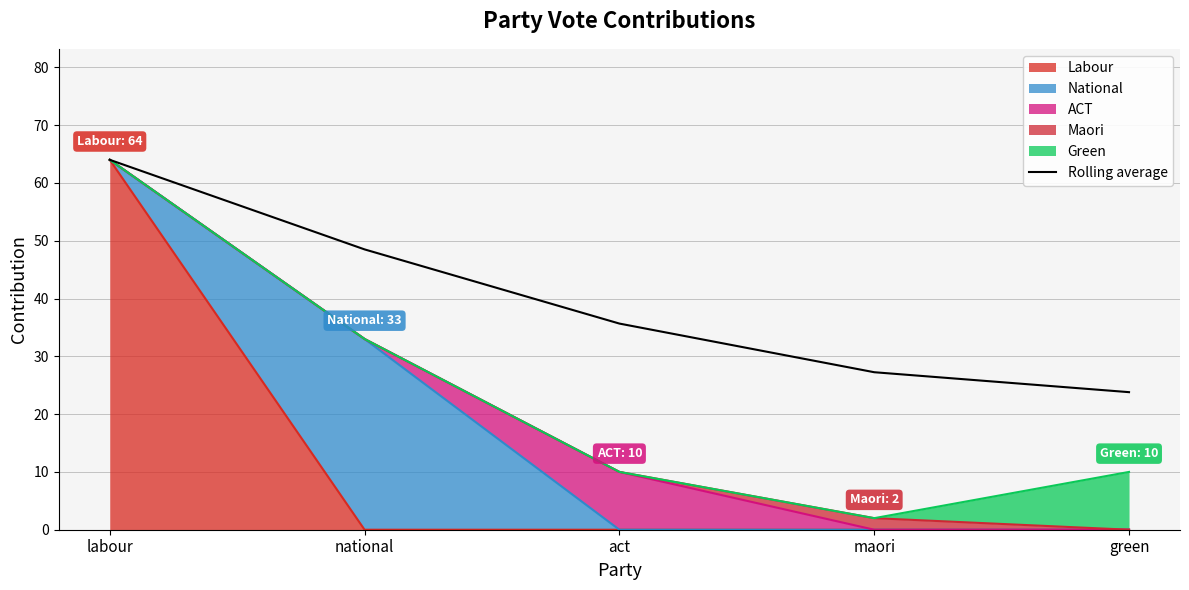

Is it true that the value at labour is 64.0?

True